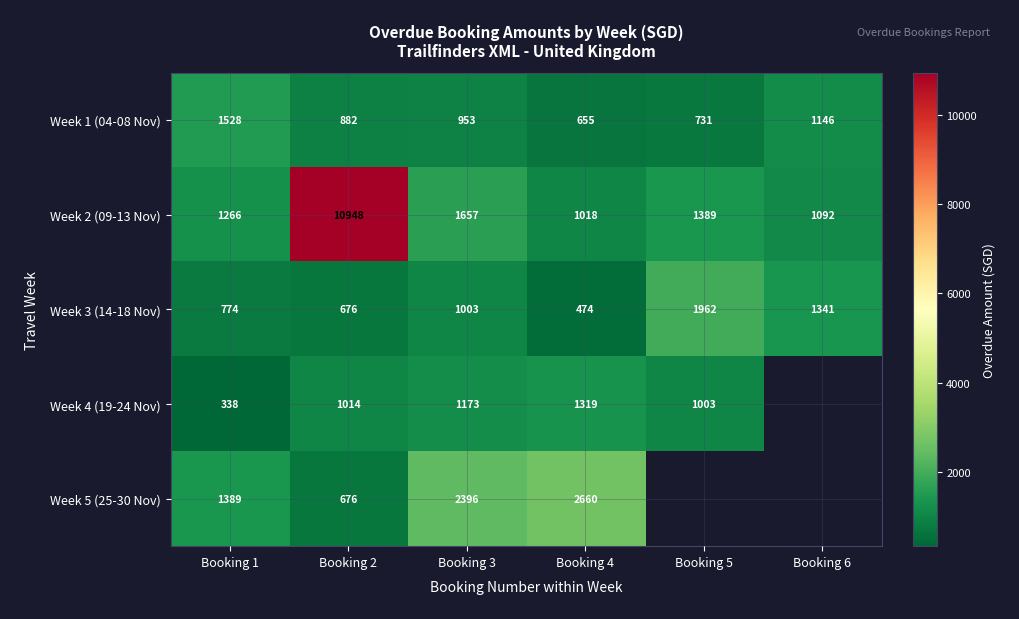

The Week 2 (09-13 Nov) series shows 269 at Booking 4. True or false?

False